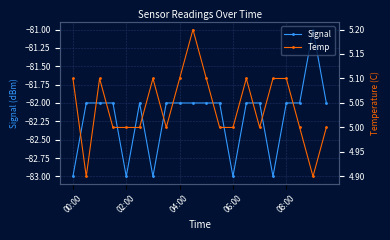

The Signal series shows -32 at 02:00. True or false?

False